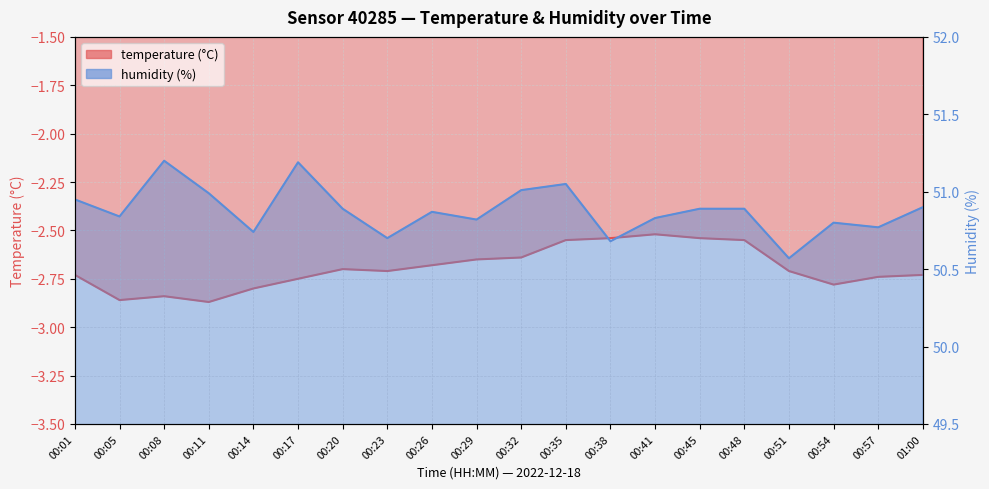

Is it true that temperature equals -2.7 at 00:26?

True